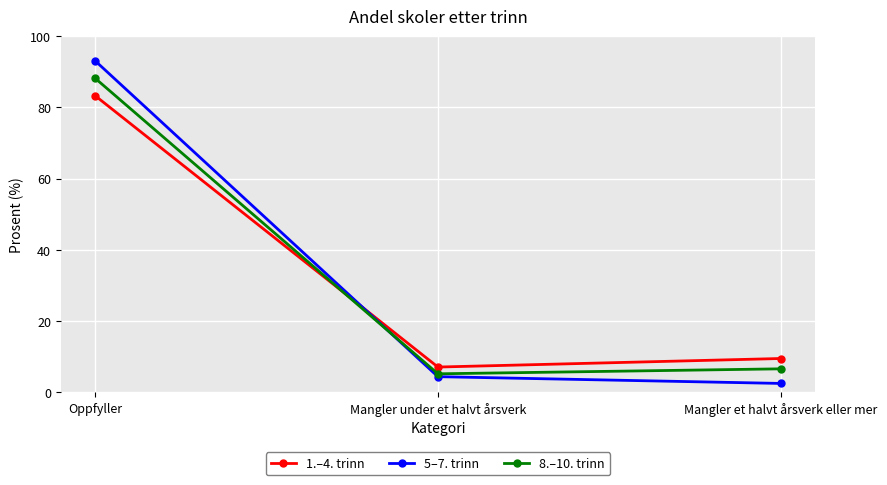

Count the number of data series in this chart.

3